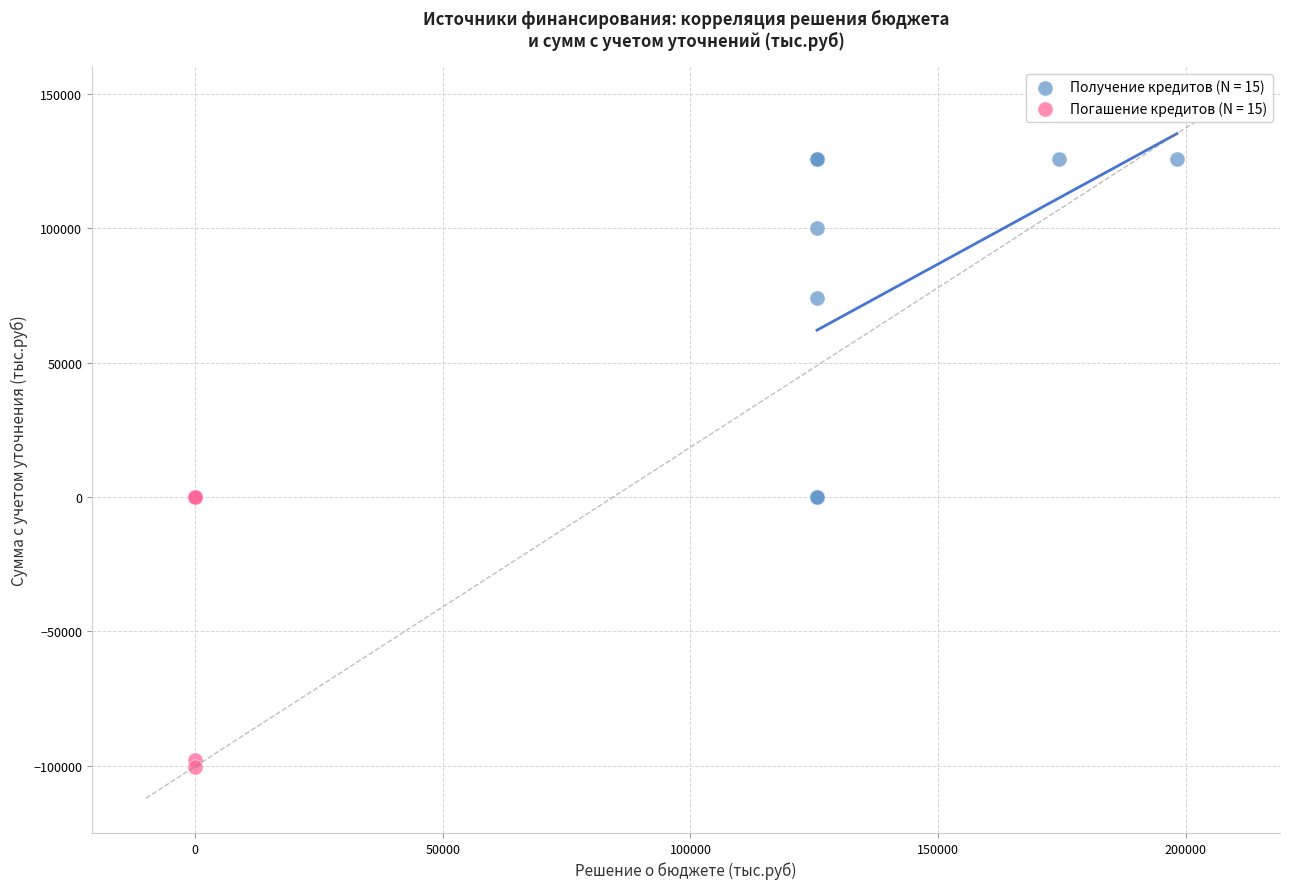

Which series reaches the minimum Y coordinate?

Погашение кредитов (N = 15)